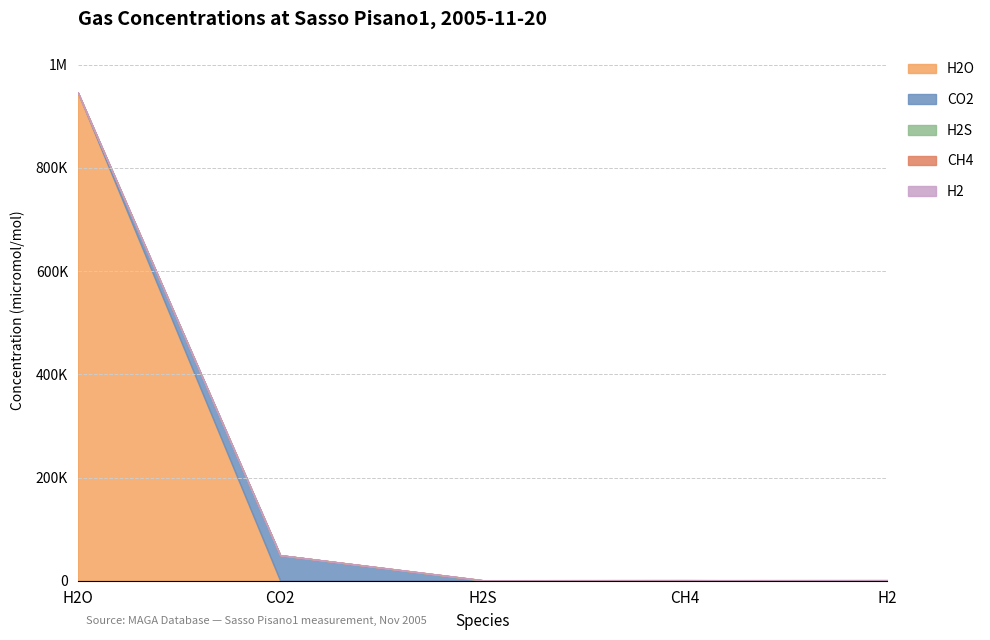

Does the chart have visible grid lines?

Yes